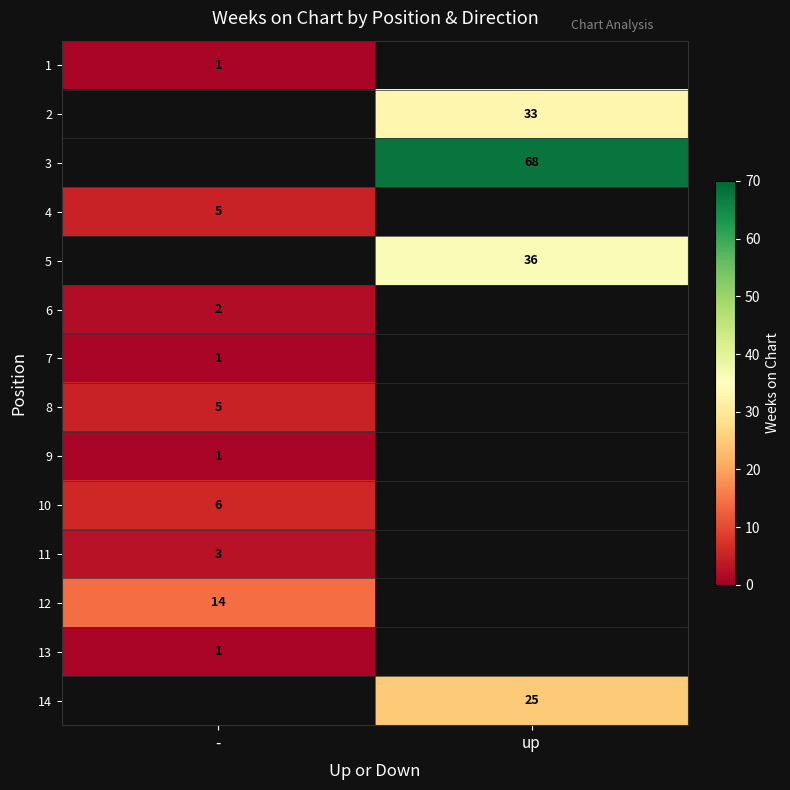

How many categories are shown in the chart?

2